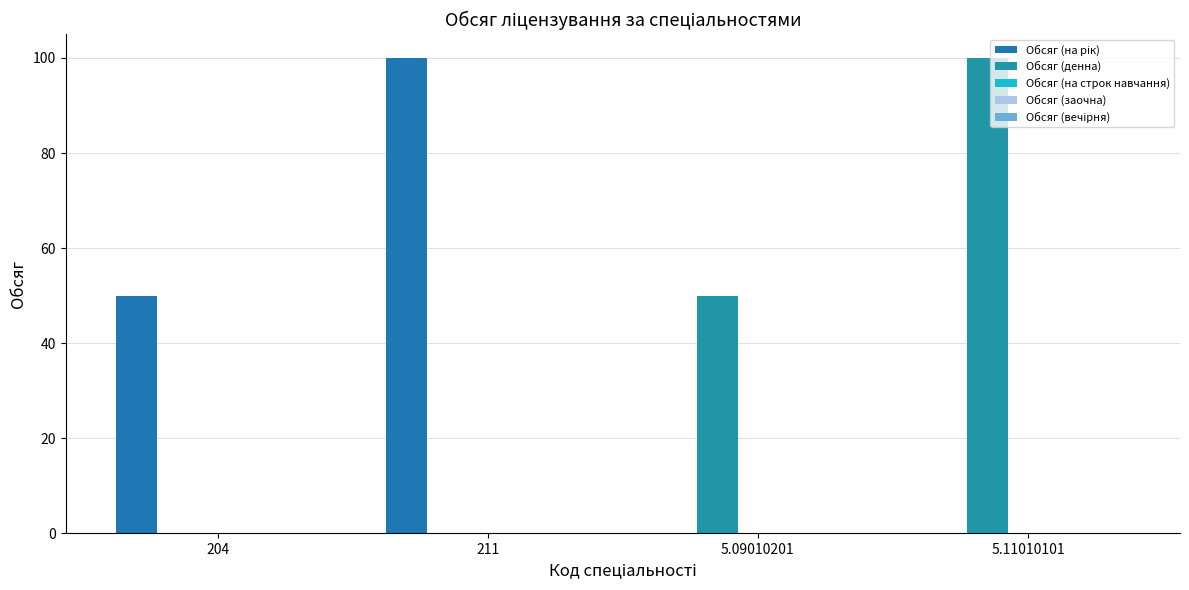

Reading right to left, list all the values displayed in this chart.

Обсяг (на рік): 5.11010101=0	5.09010201=0	211=100	204=50
Обсяг (денна): 5.11010101=100	5.09010201=50	211=0	204=0
Обсяг (на строк навчання): 5.11010101=0	5.09010201=0	211=0	204=0
Обсяг (заочна): 5.11010101=0	5.09010201=0	211=0	204=0
Обсяг (вечірня): 5.11010101=0	5.09010201=0	211=0	204=0